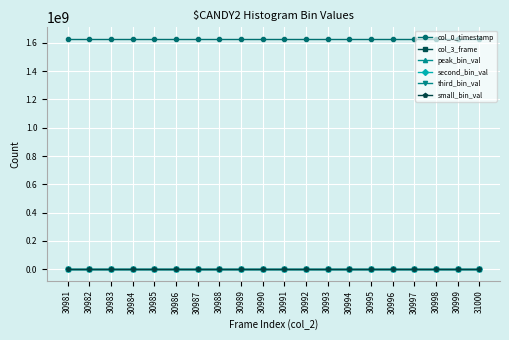

Which series has the largest total across all categories?

col_0_timestamp